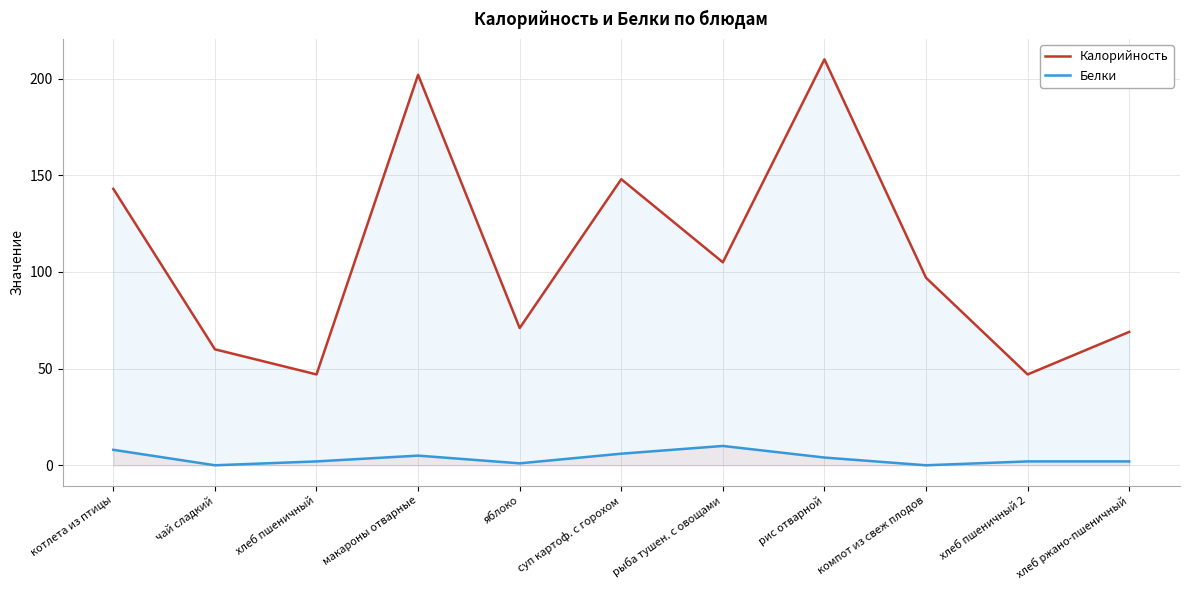

Reading left to right, list all the values displayed in this chart.

Калорийность: 143	60	47	202	71	148	105	210	97	47	69
Белки: 8	0	2	5	1	6	10	4	0	2	2